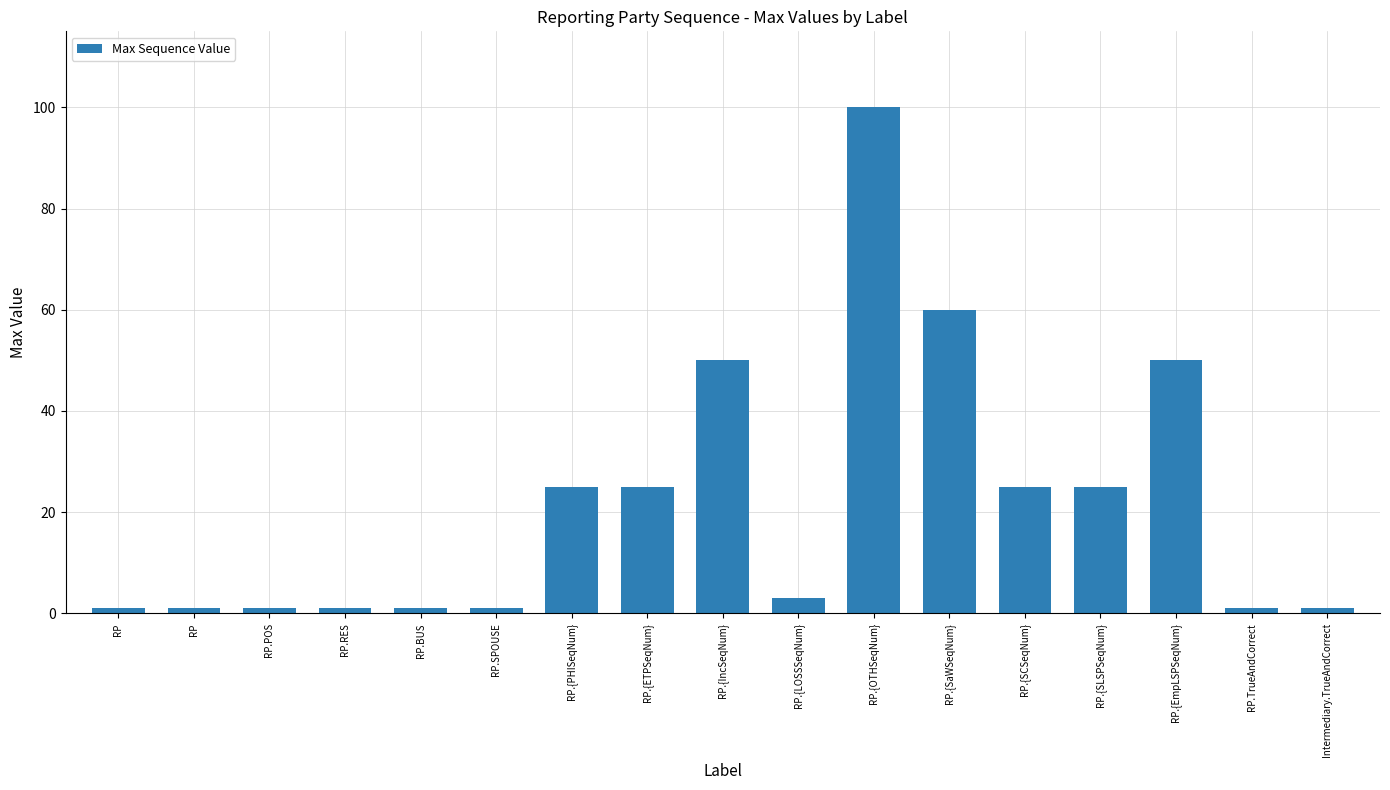

How many data points are less than 3?

8